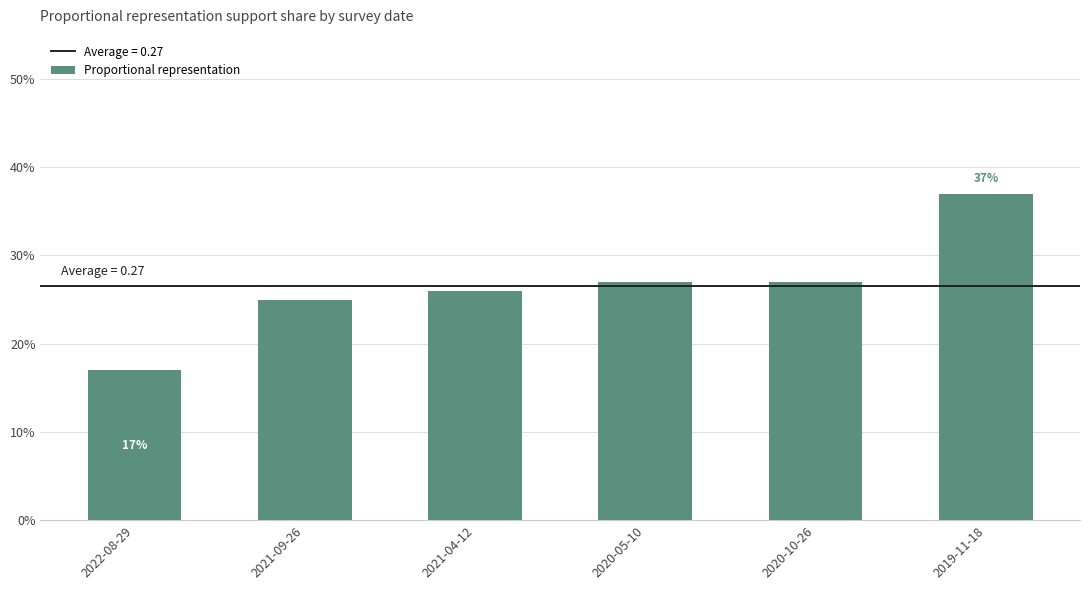

Read the value at 2021-04-12.

0.3